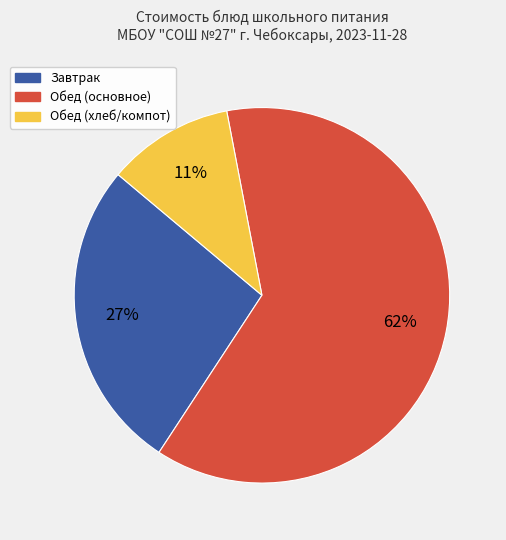

To the nearest percent, what portion does Завтрак represent?

27%